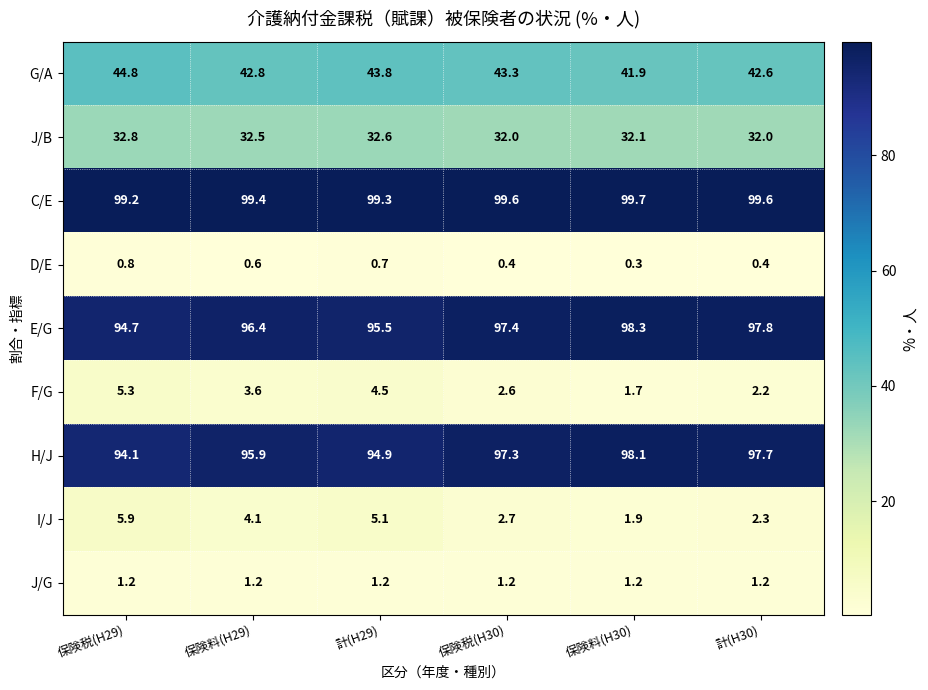

At which label does F/G first exceed 3?

保険税(H29)